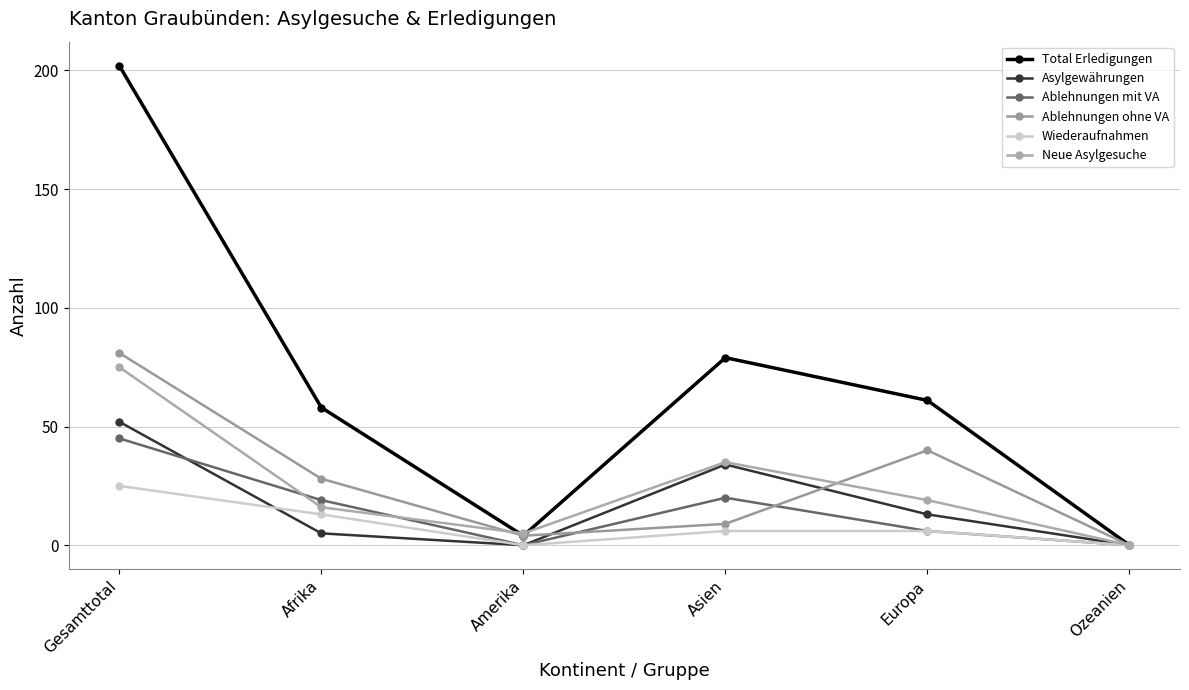

Is it true that Wiederaufnahmen equals 13 at Afrika?

True